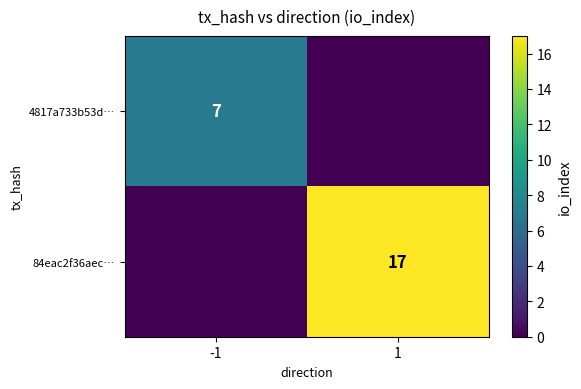

At how many categories does at least one series exceed 6?

2